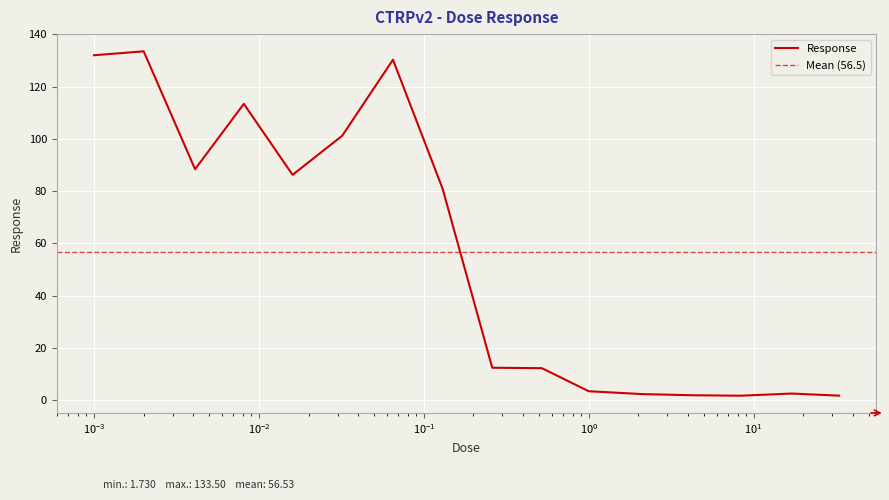

What is the ratio of the value at 1.0 to the value at 0.52?

0.3